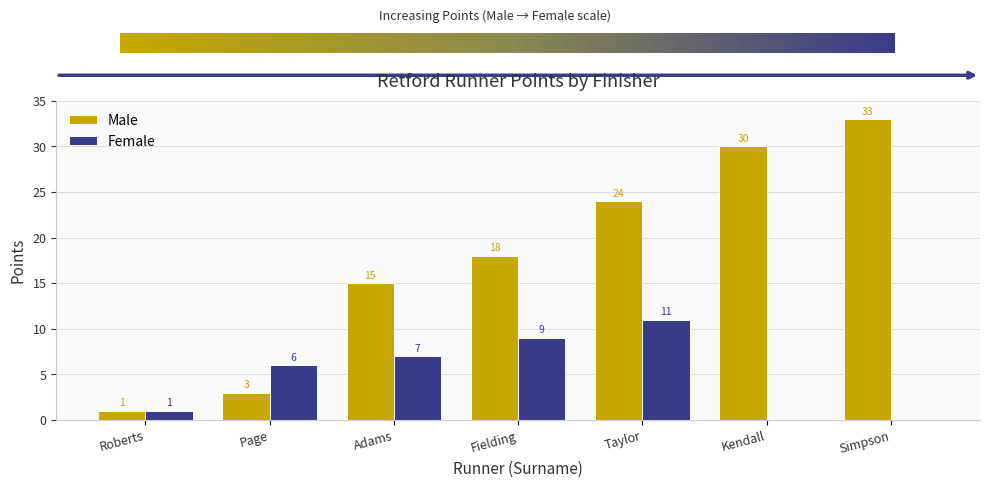

What is the sum of the Female values at Roberts and Adams?

8